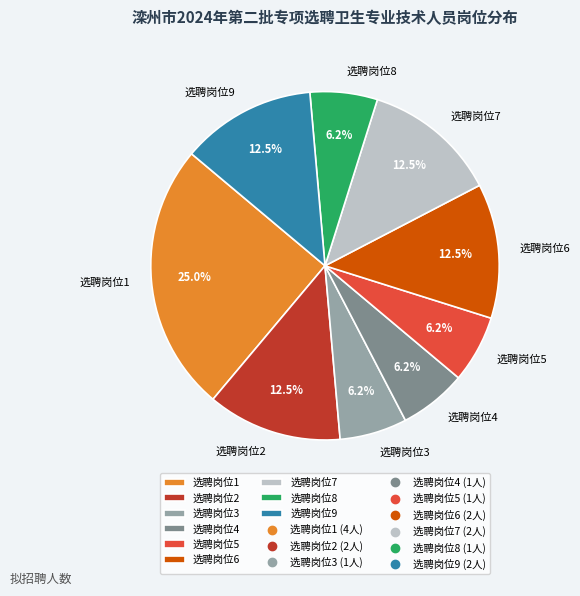

To the nearest percent, what is the combined percentage of 选聘岗位8 and 选聘岗位1?

31%